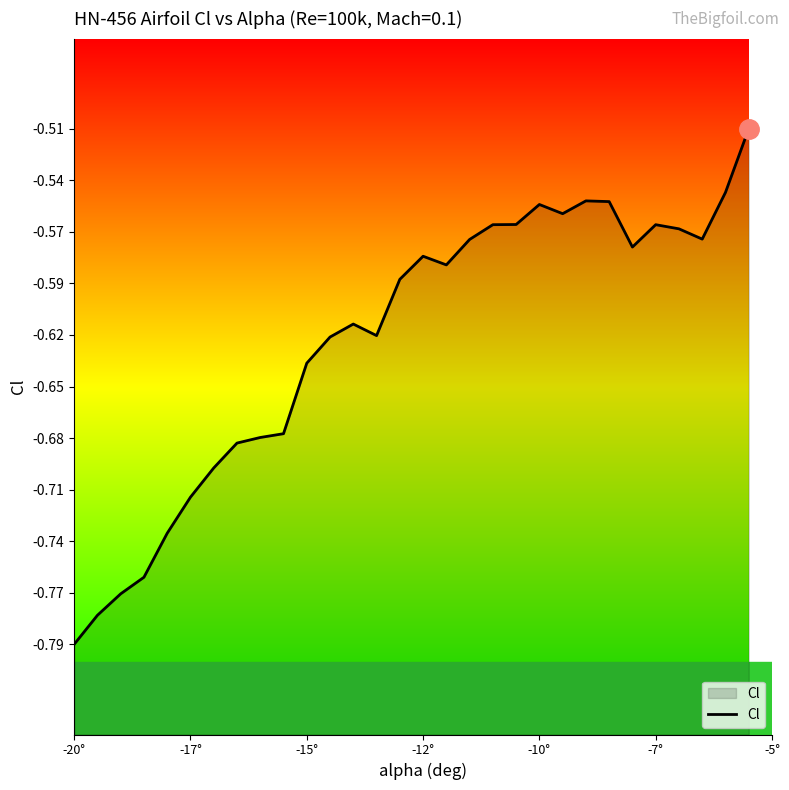

What is the difference between the maximum and minimum values?

0.3